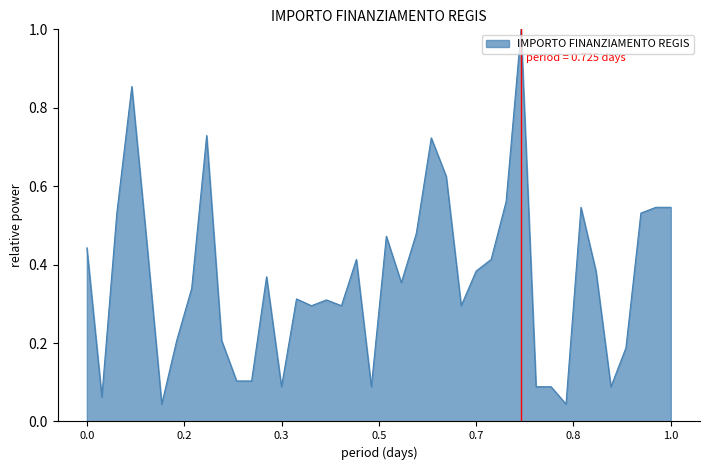

What is the sum of all values?

14.6